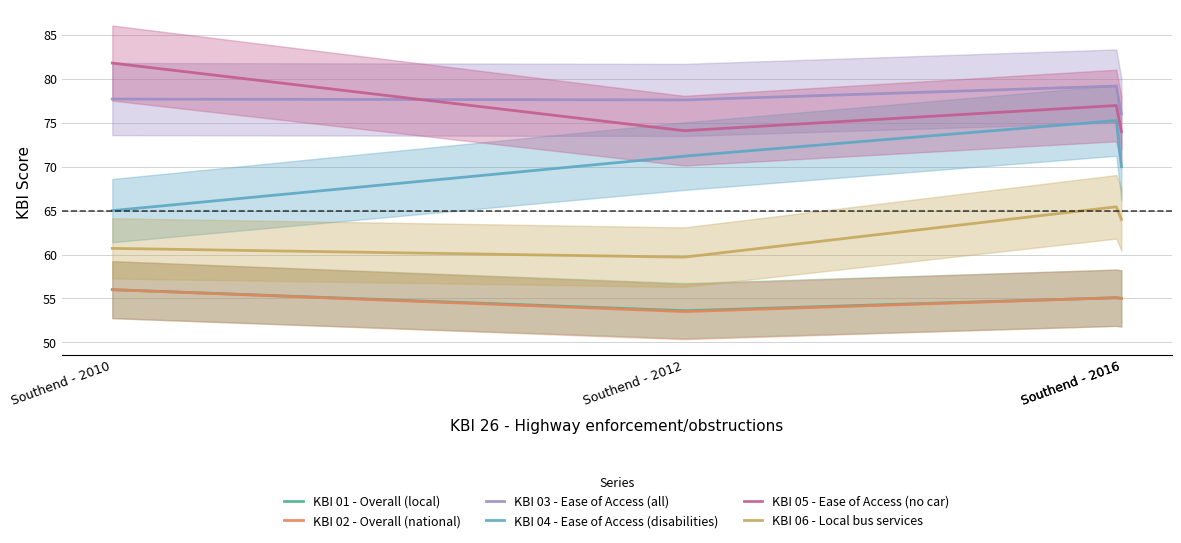

Where is the first local minimum for KBI 03 - Ease of Access (all)?

Southend - 2012